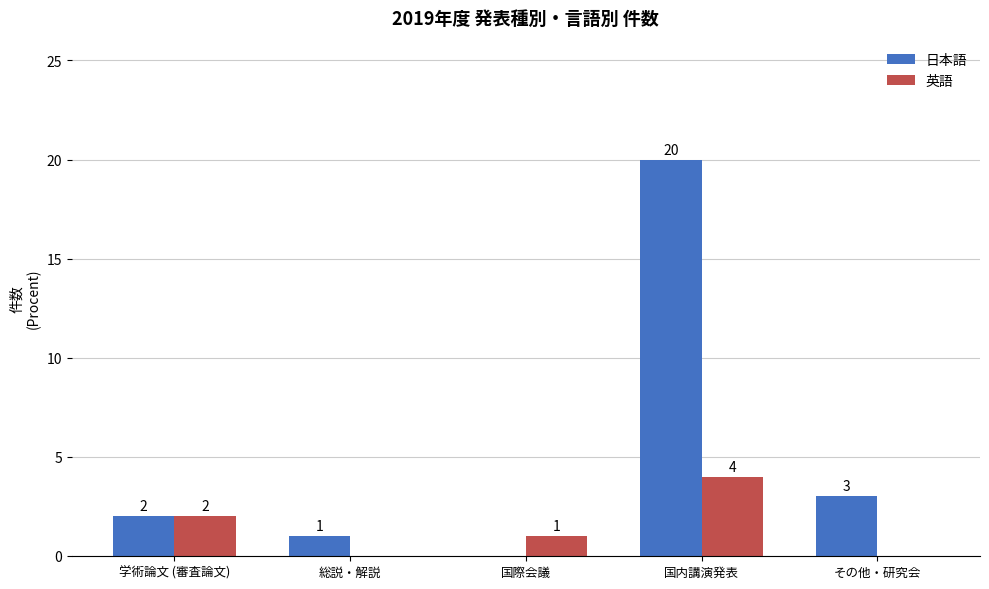

How many groups of bars are there?

5